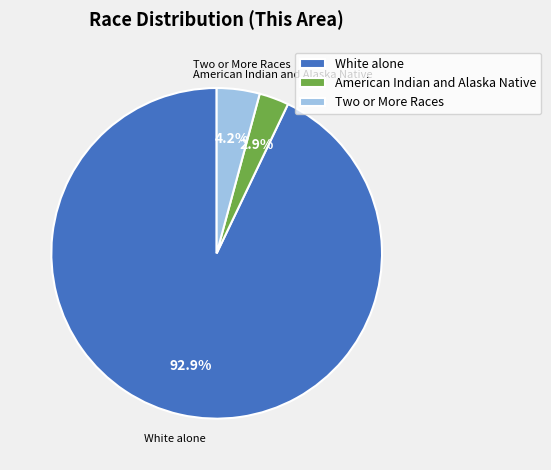

What portion of the pie excludes Two or More Races?

95.8%